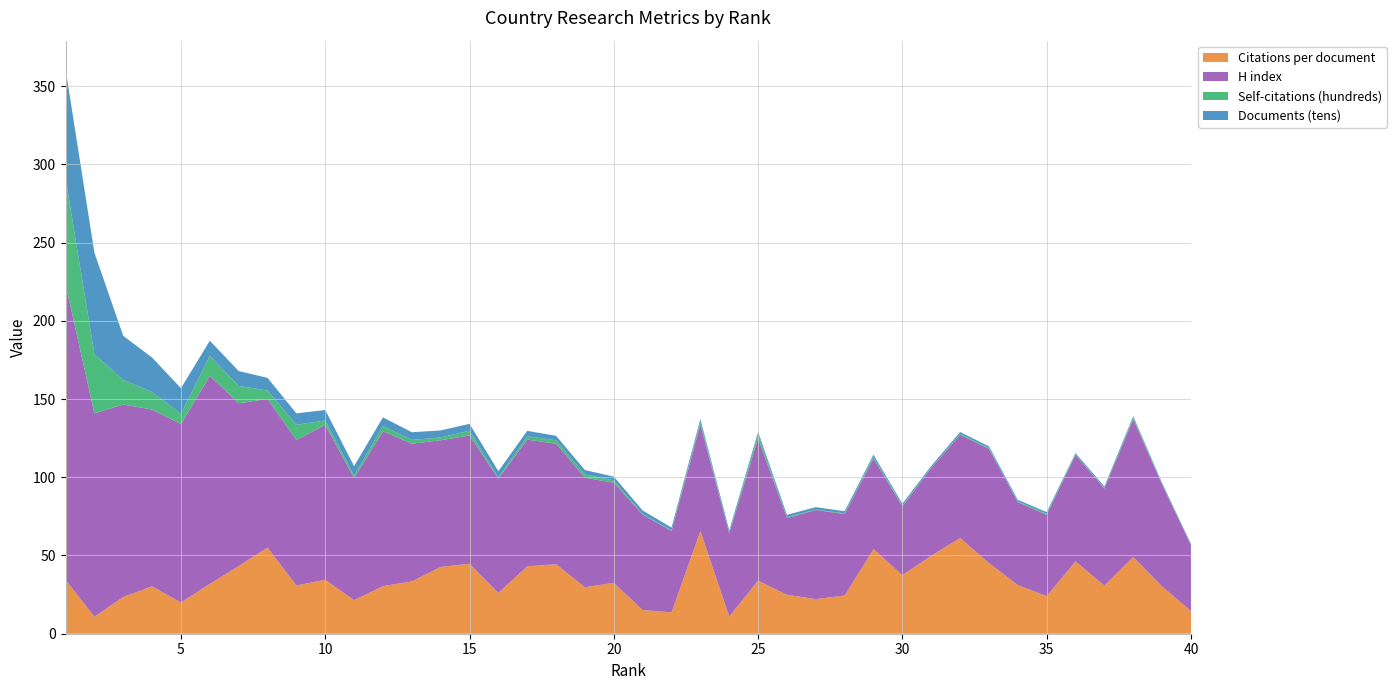

Reading right to left, list all the values displayed in this chart.

Citations per document: 14.5	30.2	49.0	30.8	46.2	24.0	31.1	45.2	61.2	49.8	37.4	54.1	24.4	22.1	24.9	33.9	11.0	65.7	13.7	15.1	32.5	29.7	44.4	43.1	26.1	44.7	42.7	33.5	30.4	21.4	34.5	30.8	55.1	43.3	31.8	20.0	30.3	23.5	10.9	34.5
H index: 42.0	65.0	88.0	62.0	68.0	52.0	53.0	73.0	66.0	56.0	44.0	58.0	52.0	57.0	49.0	91.0	53.0	68.0	52.0	61.0	64.0	70.0	77.0	81.0	73.0	82.0	81.0	88.0	99.0	78.0	99.0	93.0	95.0	104.0	133.0	114.0	113.0	123.0	130.0	189.0
Self-citations (hundreds): 0.1	0.4	1.1	0.5	0.4	0.7	0.5	0.6	0.6	0.2	0.5	1.1	0.5	0.3	0.6	2.6	0.5	1.9	0.4	0.4	1.5	2.1	2.3	2.1	0.8	3.0	1.8	2.4	3.4	1.6	2.8	9.7	5.4	11.1	12.8	6.6	11.2	15.7	38.0	67.8
Documents (tens): 0.8	0.8	0.9	0.9	0.9	1.0	1.0	1.0	1.2	1.2	1.2	1.3	1.4	1.5	1.5	1.5	1.6	1.7	1.8	2.2	2.4	2.8	2.8	3.5	4.0	4.4	4.5	4.9	5.5	6.1	6.7	7.3	8.1	9.5	9.6	16.4	22.0	28.2	64.8	69.7